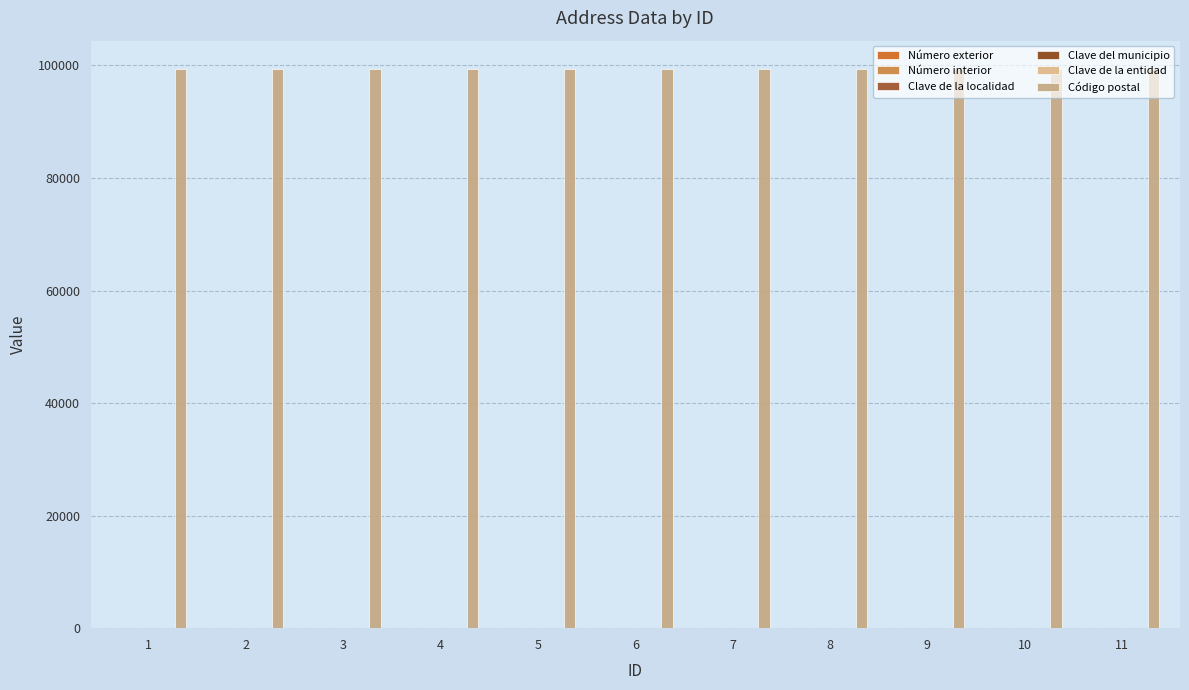

What is the sum of all Clave de la localidad values?

11